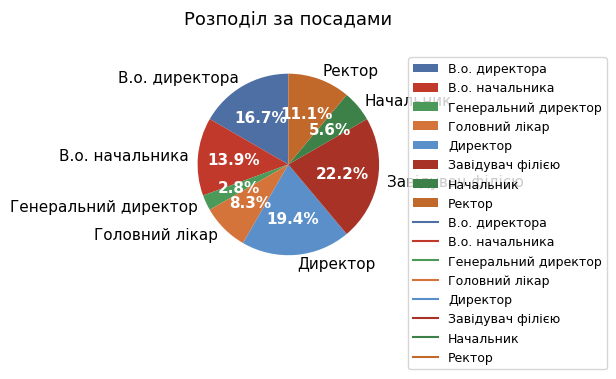

Between Генеральний директор and В.о. начальника, which is larger?

В.о. начальника